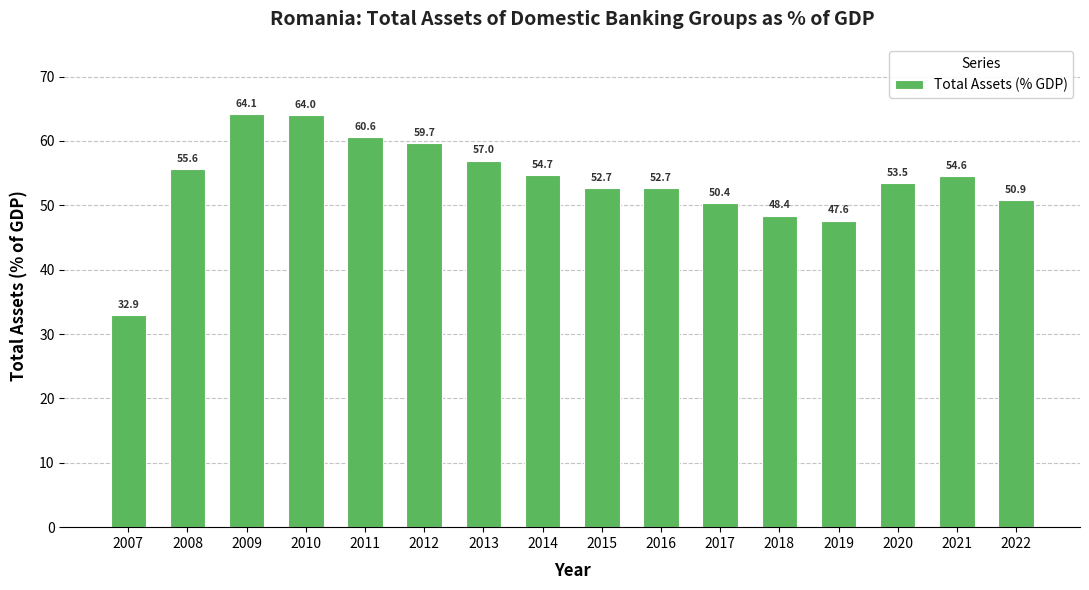

What is the difference between the values at 2019 and 2010?

16.4